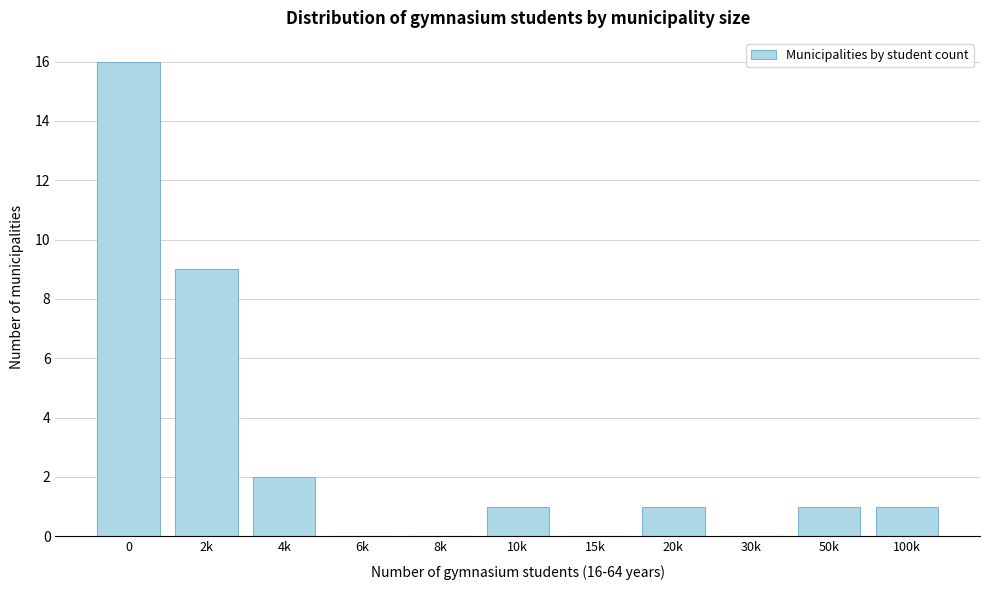

Reading left to right, extract all data points from this chart.

0=16	2k=9	4k=2	6k=0	8k=0	10k=1	15k=0	20k=1	30k=0	50k=1	100k=1